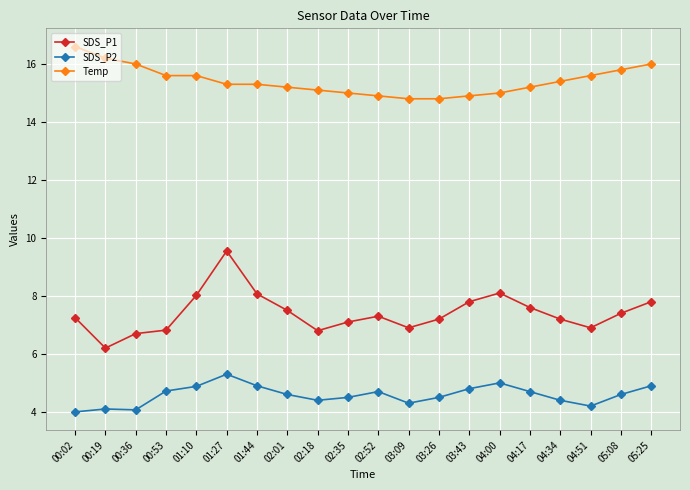

Does the chart display data point markers on the line(s)?

Yes